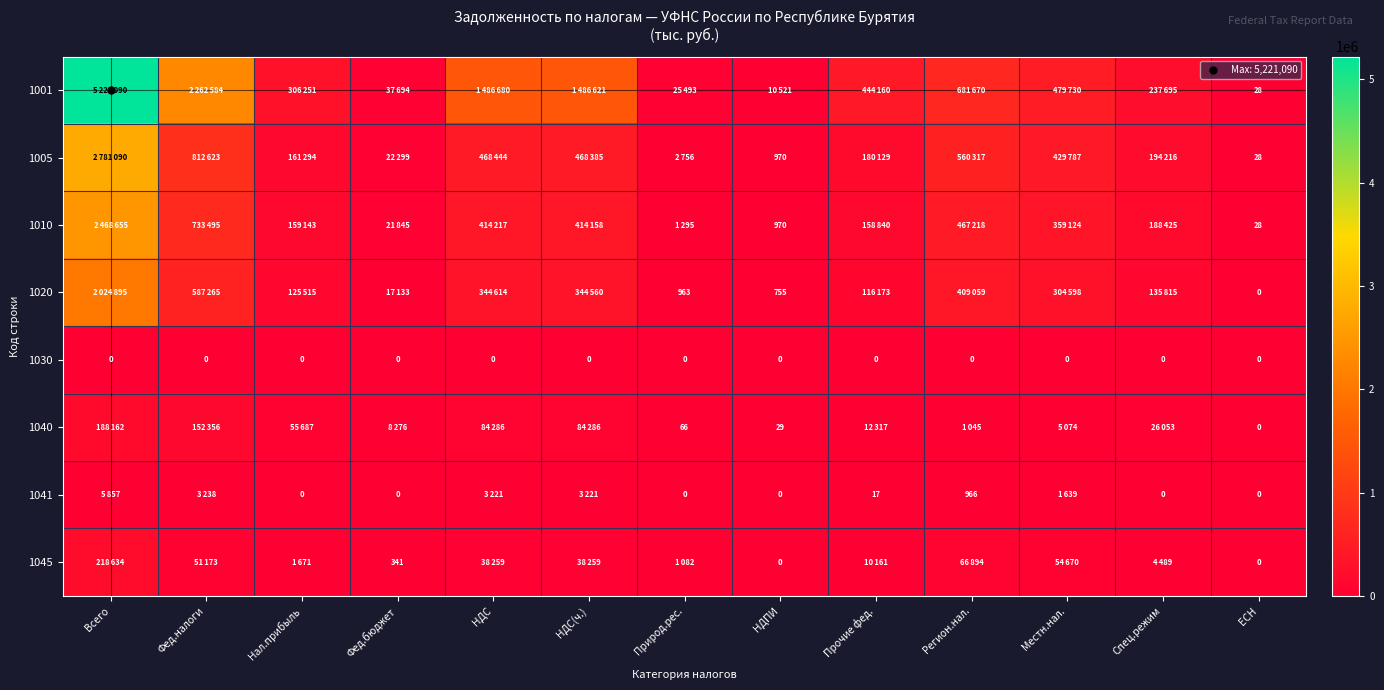

Is it true that 1041 equals 0 at Природ.рес.?

True